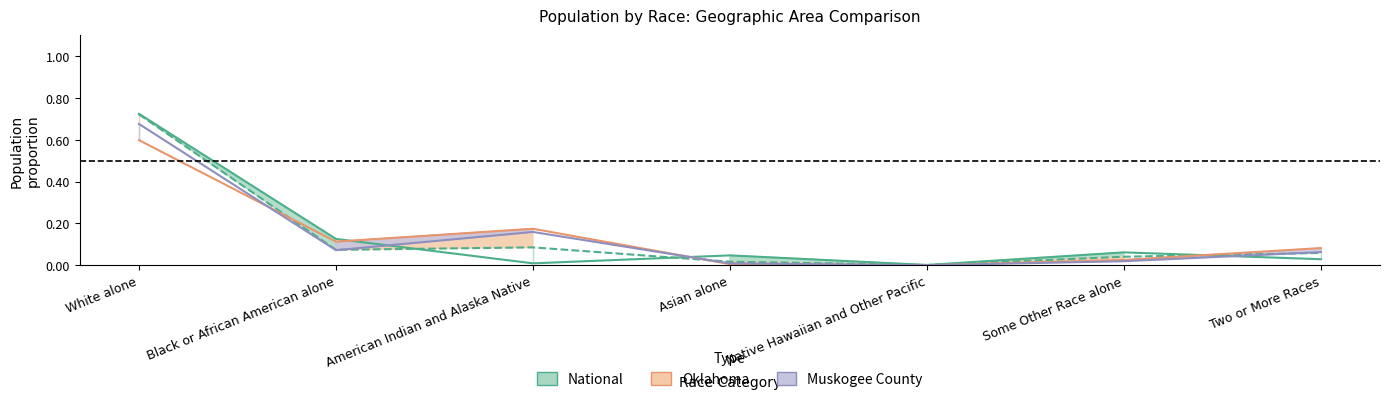

What is the spread (max minus min) of values at American Indian and Alaska Native?

0.2